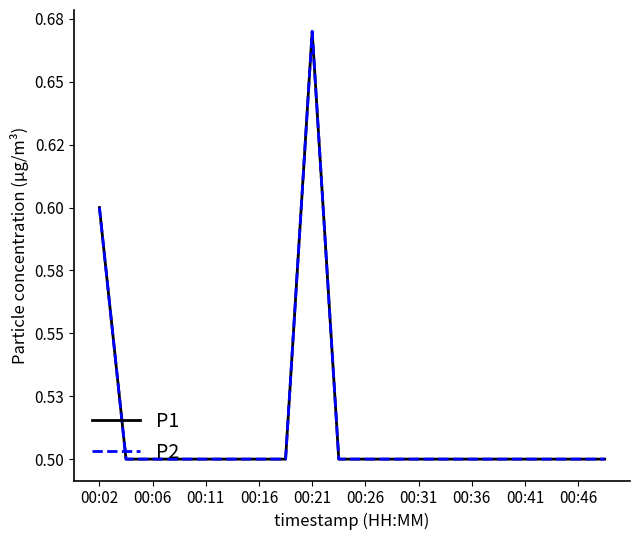

Does the chart have visible grid lines?

No